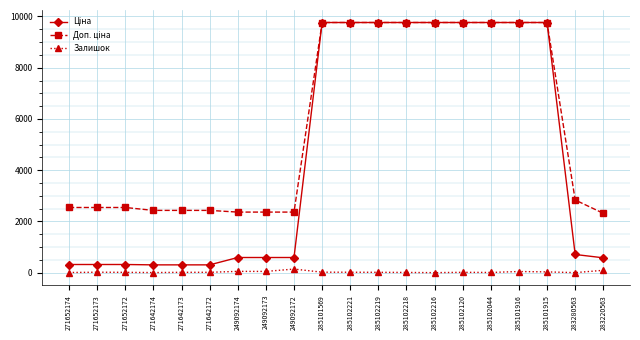

What is the label of the 2nd point from the right?

283280563